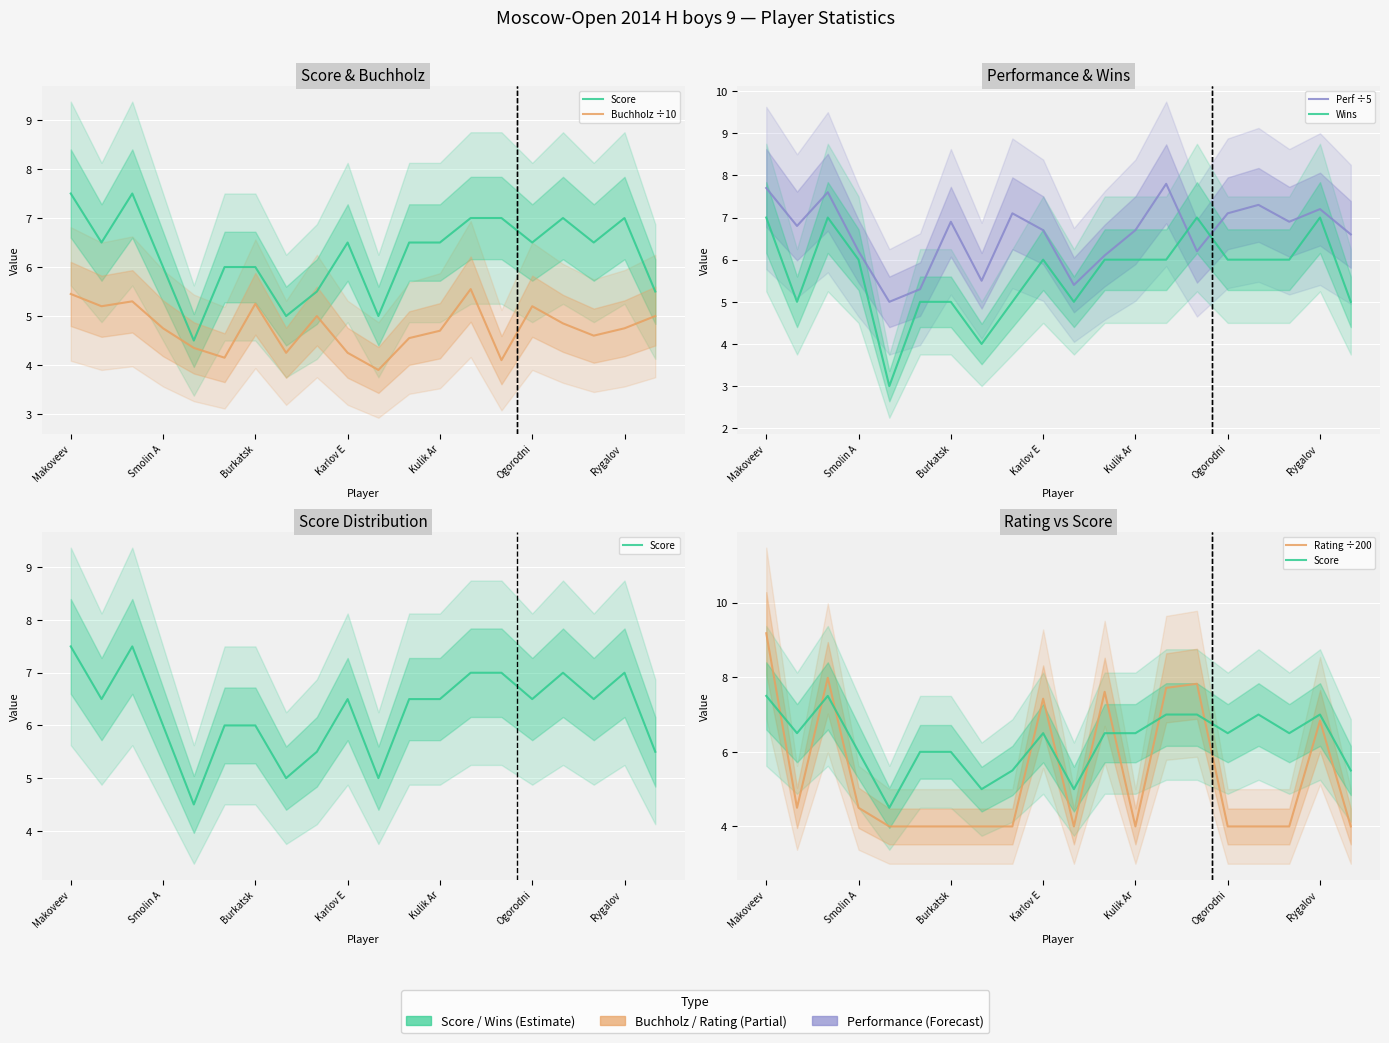

What is the highest value of the Wins series?

7.0